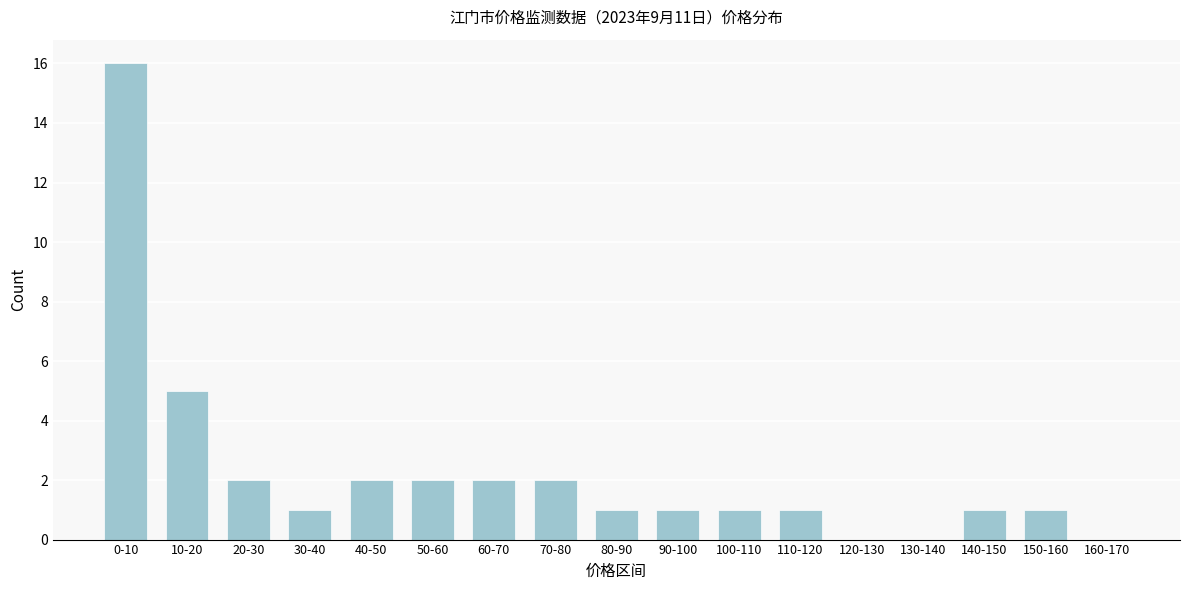

Reading right to left, what are all the values shown in this chart?

160-170=0	150-160=1	140-150=1	130-140=0	120-130=0	110-120=1	100-110=1	90-100=1	80-90=1	70-80=2	60-70=2	50-60=2	40-50=2	30-40=1	20-30=2	10-20=5	0-10=16